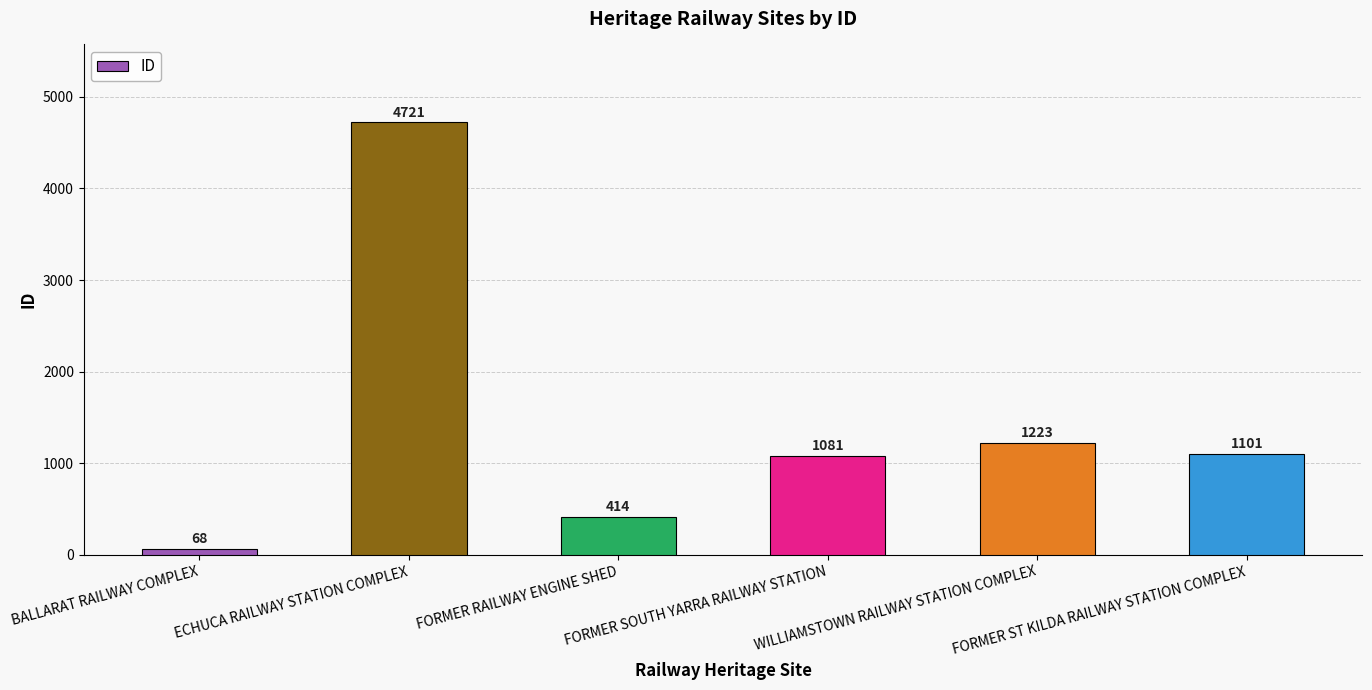

What is the label of the 4th bar from the left?

FORMER SOUTH YARRA RAILWAY STATION